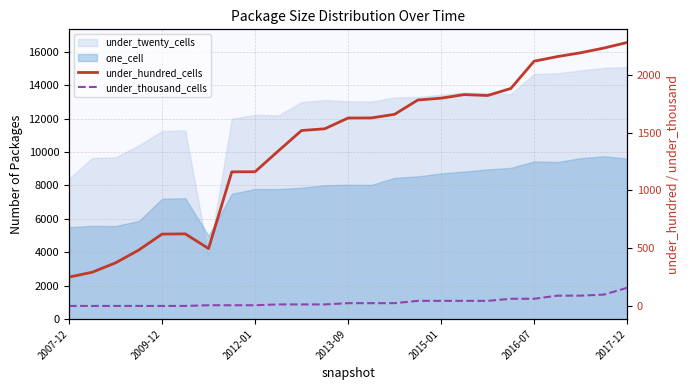

Which series has the widest spread of values?

under_hundred_cells